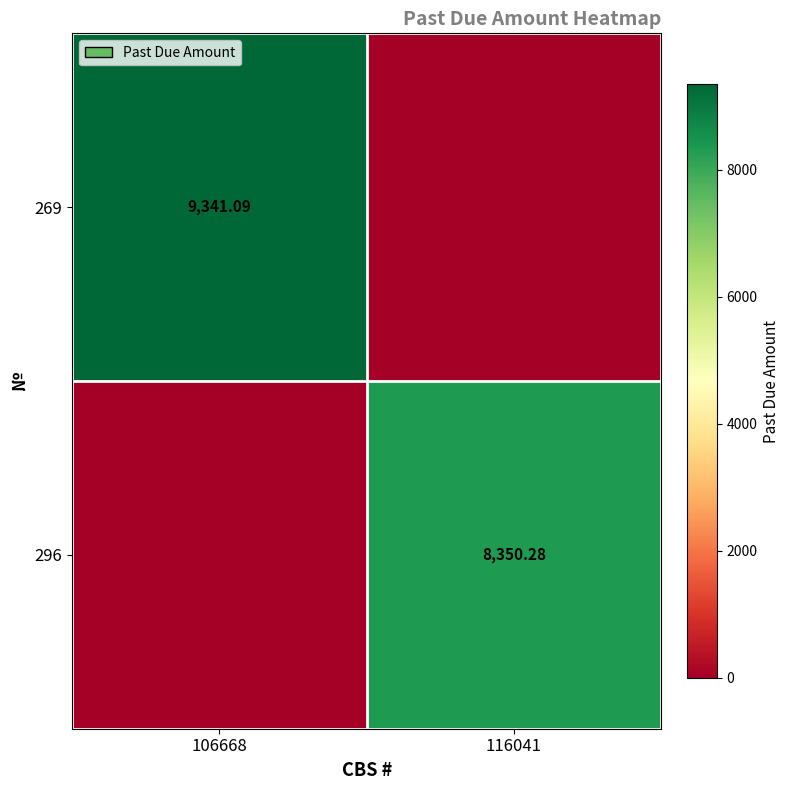

Which category has the lowest value in the 296 series?

106668